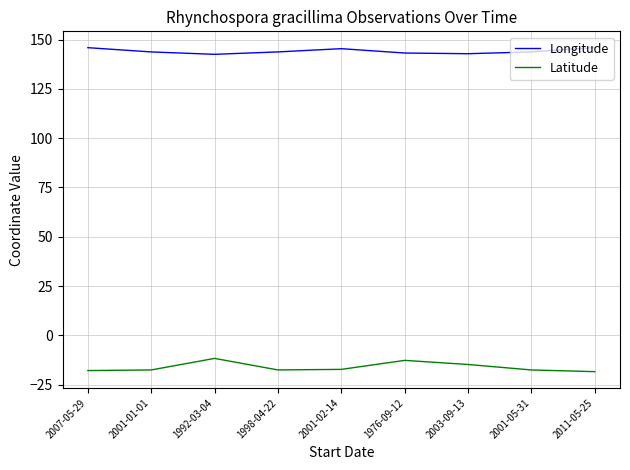

At how many categories does at least one series exceed 109?

9